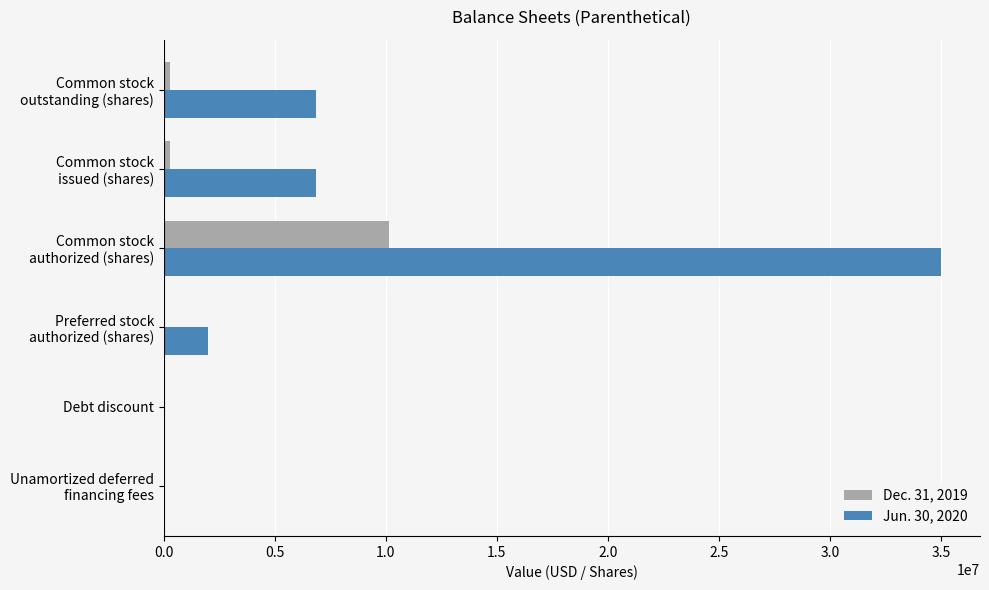

Which series has the largest total across all categories?

Jun. 30, 2020